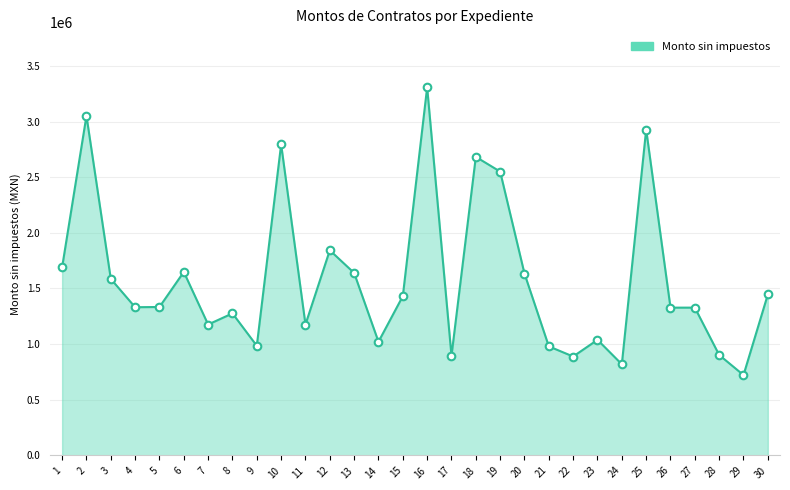

Between 15 and 1, which is larger?

1